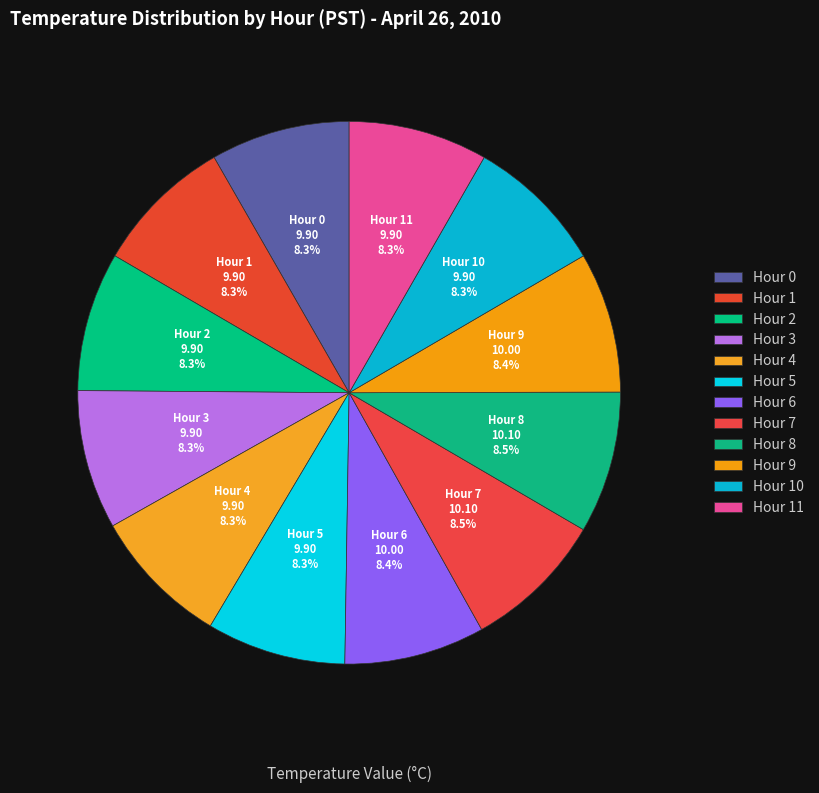

Combined, what portion of the pie is Hour 2 and Hour 10?

16.6%